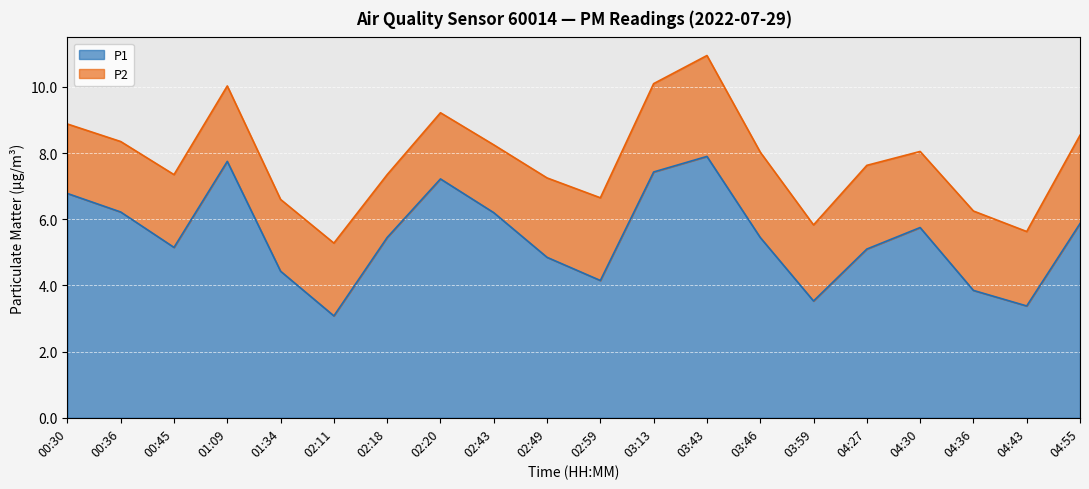

What is the change in value from 02:59 to 04:27?

+0.9